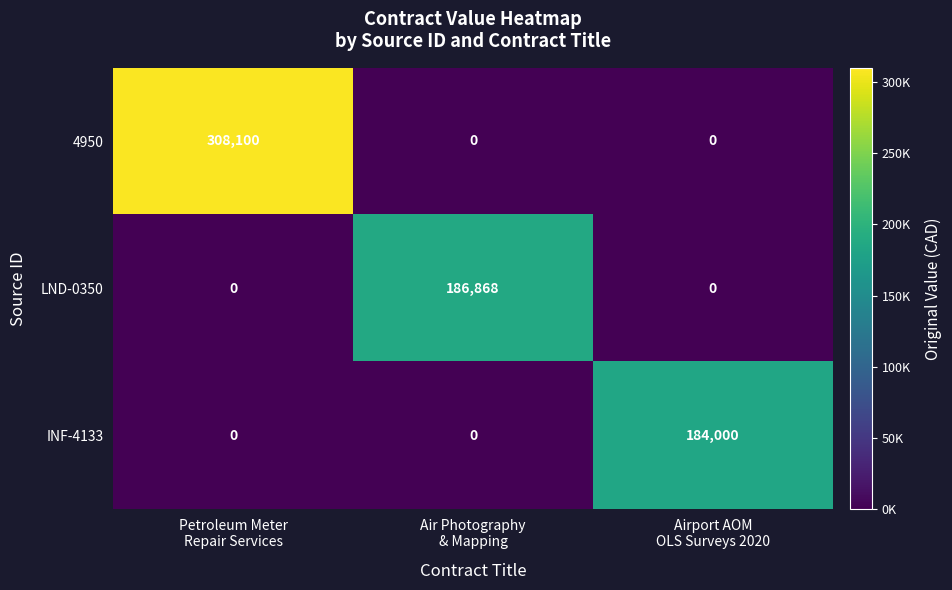

How many values in LND-0350 are above zero?

1